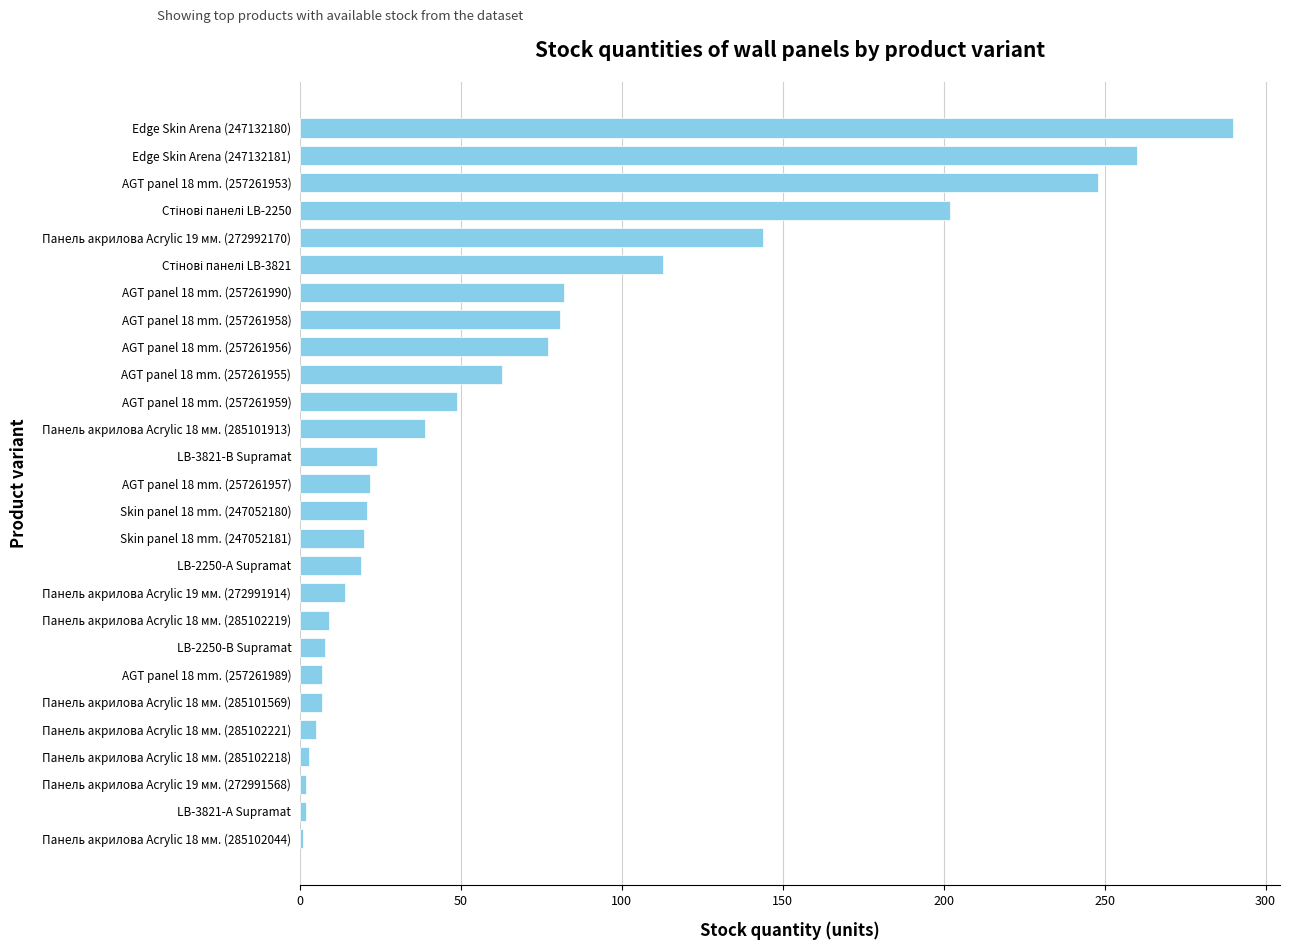

How many bars are there in total?

27